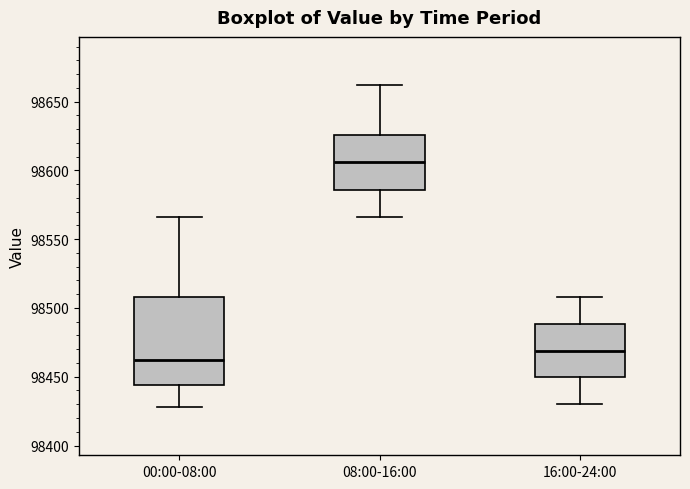

Reading left to right, transcribe this box plot: for each box, give where its median line is, the range the box spans, and where its two whiskers end, as read against the y-axis. The values are not printed on the chart, so give them approximately, as read against the axis.

00:00-08:00: median 98460, box 98445 to 98510, whiskers 98430 to 98565
08:00-16:00: median 98605, box 98585 to 98625, whiskers 98565 to 98660
16:00-24:00: median 98470, box 98450 to 98490, whiskers 98430 to 98510